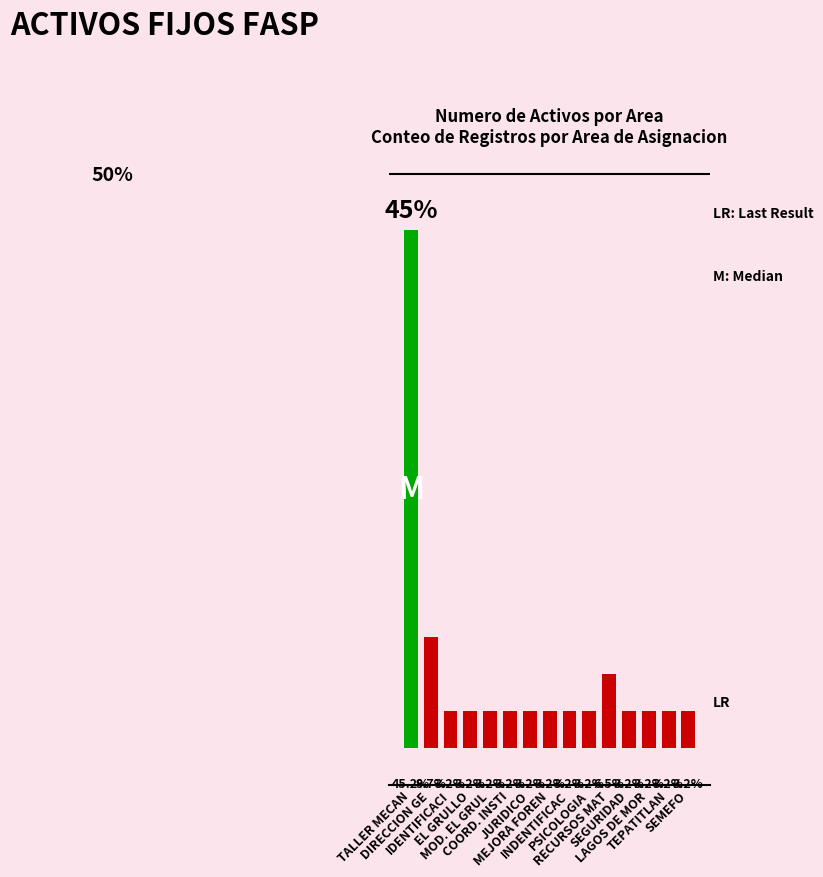

Which has a higher value, JURIDICO or SEMEFO?

JURIDICO